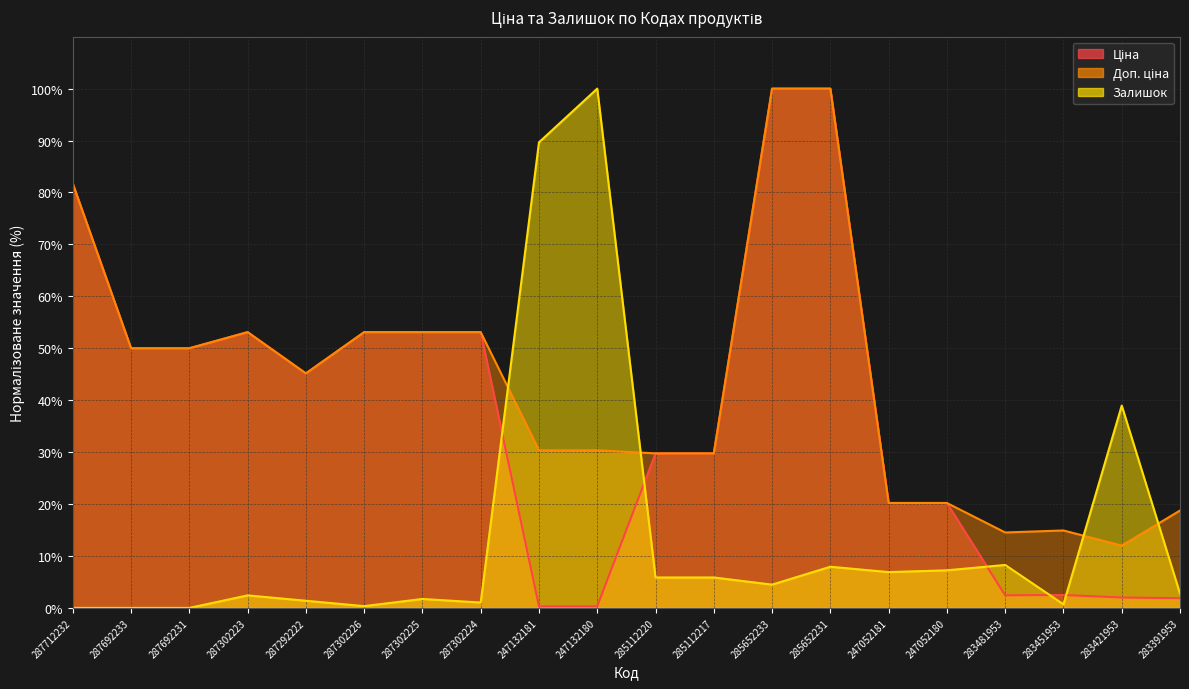

At which category is the sum across all series the highest?

285652231